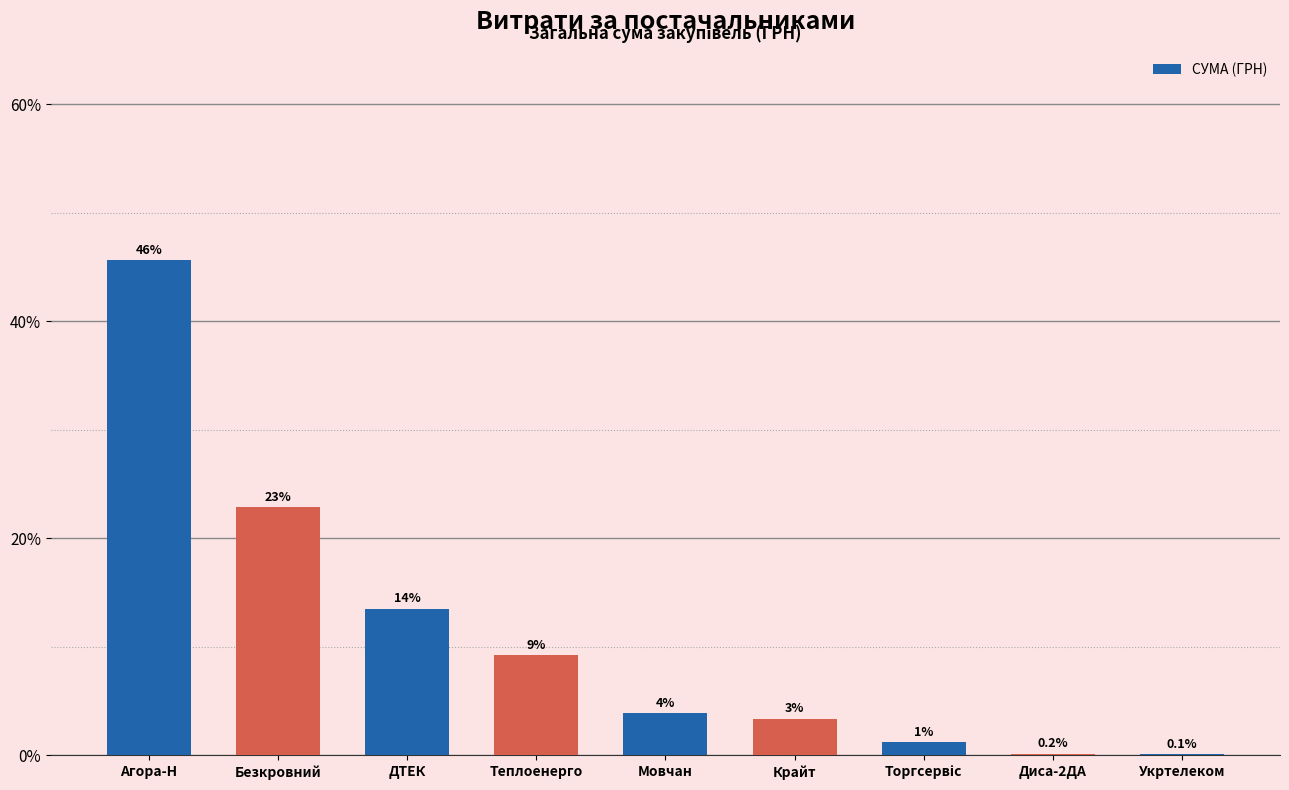

Reading left to right, what are all the values shown in this chart?

45.6	22.9	13.5	9.3	3.9	3.4	1.2	0.2	0.1